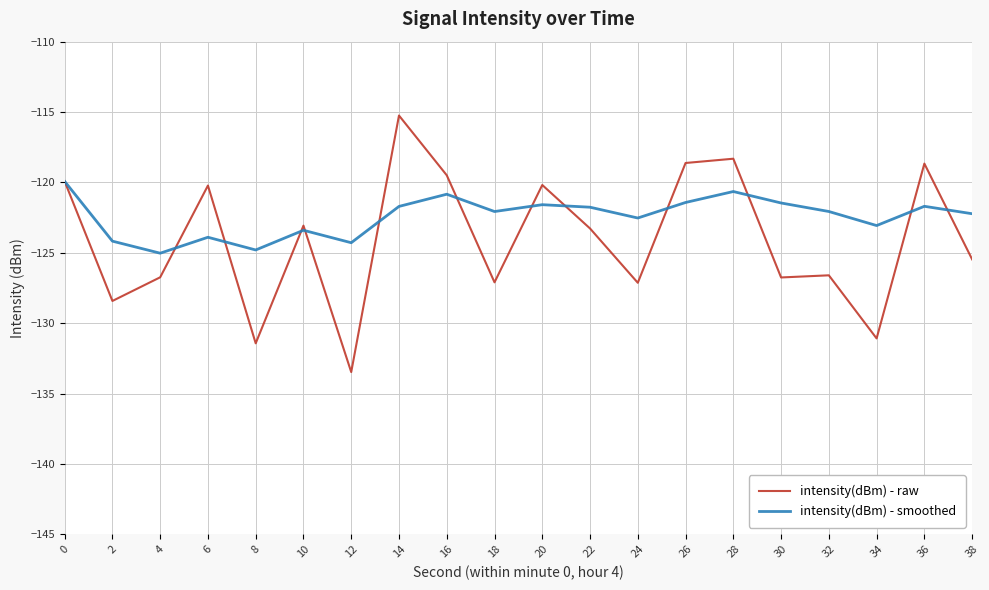

The value of intensity(dBm) - raw at 18 is -214.7. True or false?

False